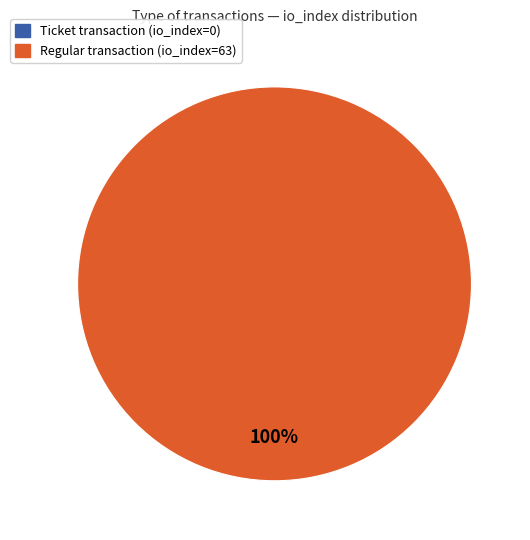

True or false: Ticket (io_index=0) accounts for 11% of the total.

False